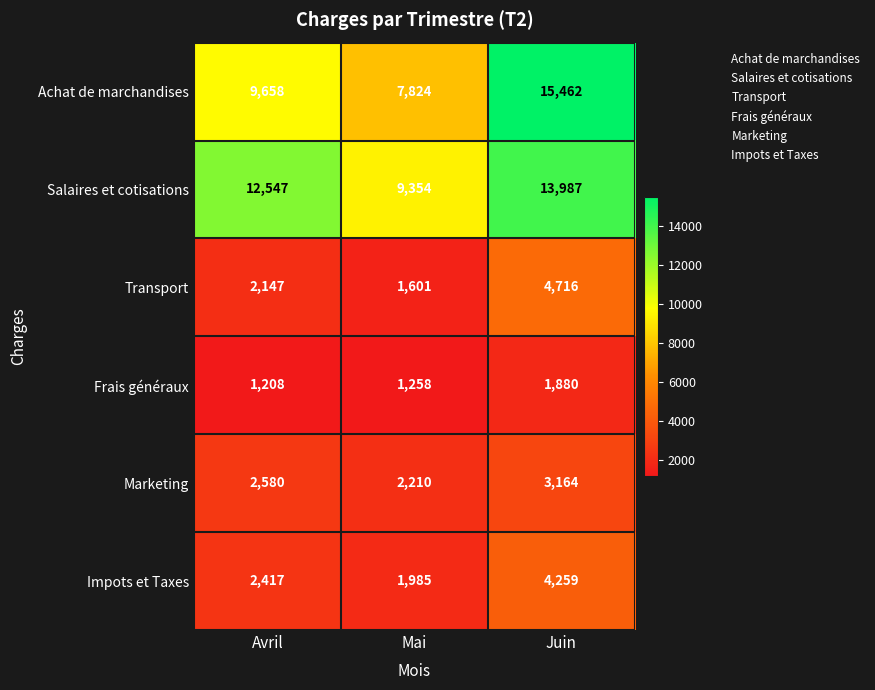

The Frais généraux series shows 1151 at Juin. True or false?

False